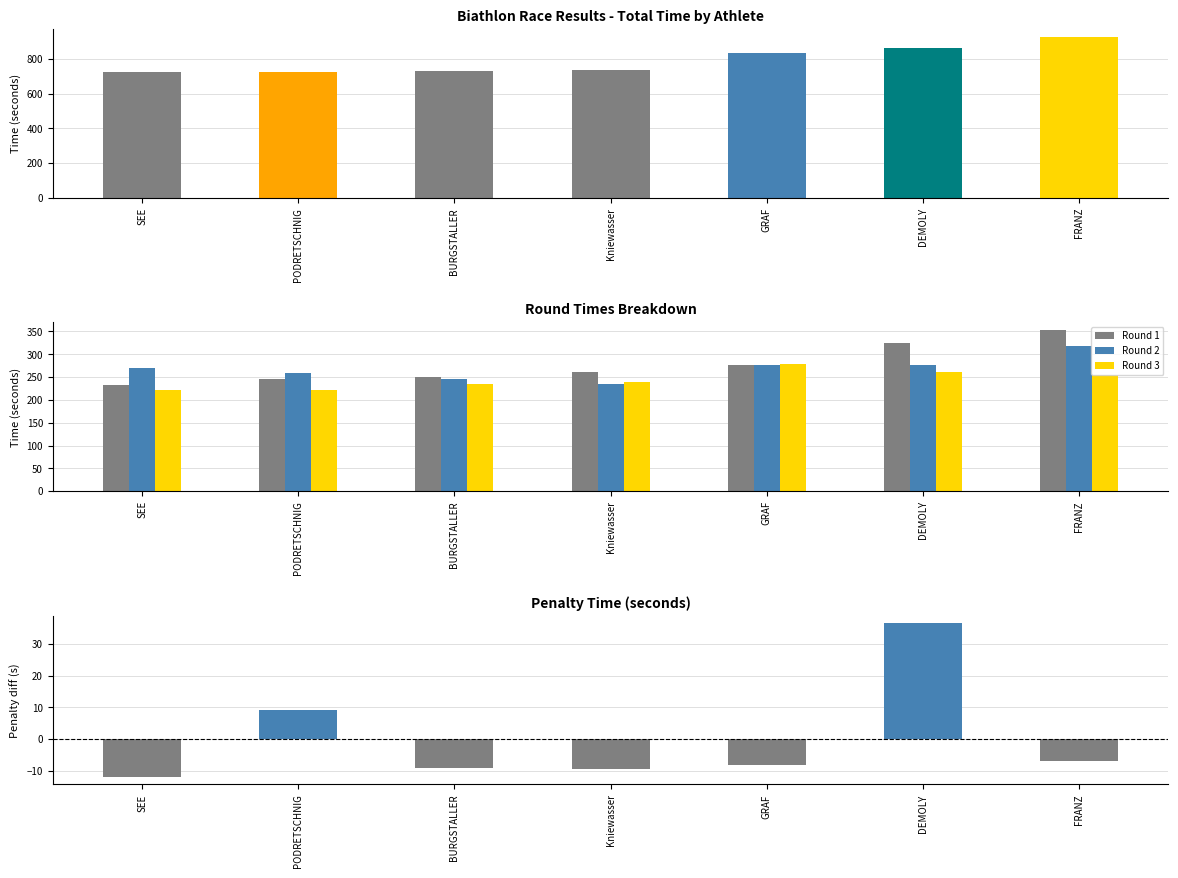

List the labels in order of Round 2 value, largest first.

FRANZ, GRAF, DEMOLY, SEE, PODRETSCHNIG, BURGSTALLER, Kniewasser